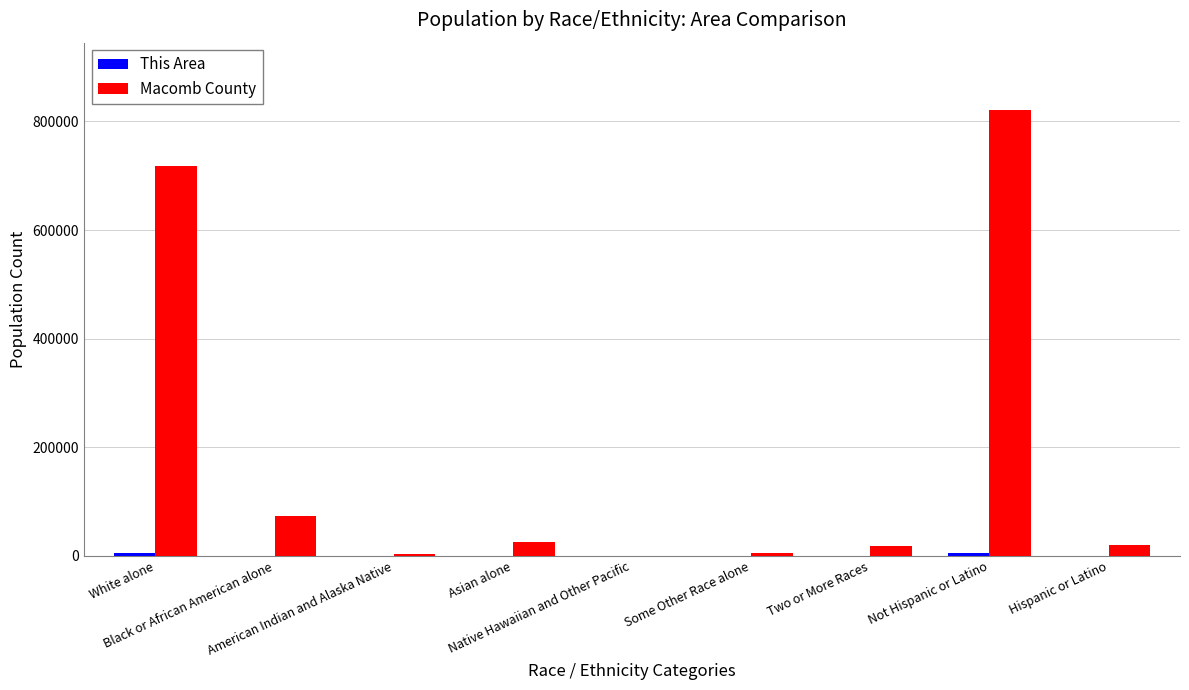

Count the number of categories in the chart.

9